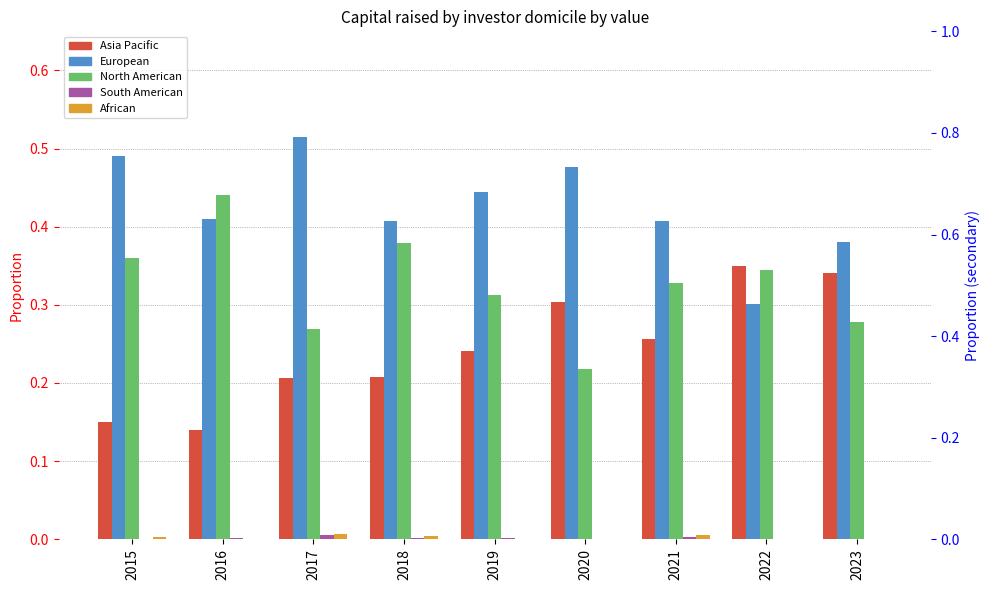

Reading left to right, what are all the values shown in this chart?

Asia Pacific: 2015=0.1	2016=0.1	2017=0.2	2018=0.2	2019=0.2	2020=0.3	2021=0.3	2022=0.3	2023=0.3
European: 2015=0.5	2016=0.4	2017=0.5	2018=0.4	2019=0.4	2020=0.5	2021=0.4	2022=0.3	2023=0.4
North American: 2015=0.4	2016=0.4	2017=0.3	2018=0.4	2019=0.3	2020=0.2	2021=0.3	2022=0.3	2023=0.3
South American: 2015=0.0	2016=0.0	2017=0.0	2018=0.0	2019=0.0	2020=0.0	2021=0.0	2022=0.0	2023=0.0
African: 2015=0.0	2016=0.0	2017=0.0	2018=0.0	2019=0.0	2020=0.0	2021=0.0	2022=0.0	2023=0.0